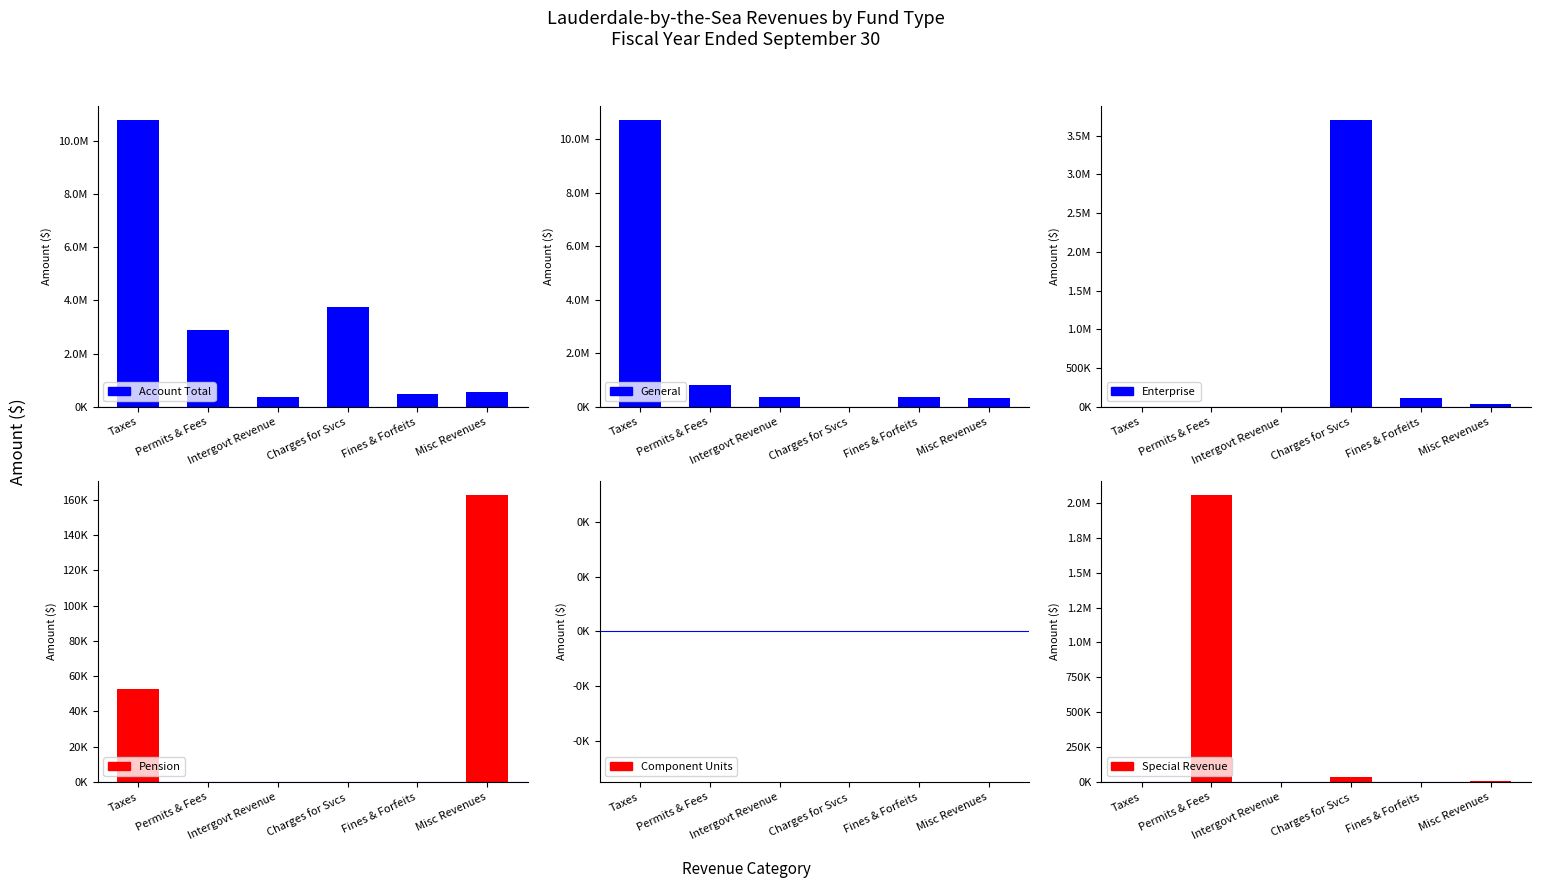

Reading left to right, list all the values displayed in this chart.

Account Total: Taxes=10772759	Permits & Fees=2886190	Intergovt Revenue=380214	Charges for Svcs=3744536	Fines & Forfeits=469836	Misc Revenues=539724
General: Taxes=10720007	Permits & Fees=830069	Intergovt Revenue=380214	Charges for Svcs=9028	Fines & Forfeits=357287	Misc Revenues=311083
Enterprise: Taxes=0	Permits & Fees=0	Intergovt Revenue=0	Charges for Svcs=3701555	Fines & Forfeits=111402	Misc Revenues=34214
Pension: Taxes=52752	Permits & Fees=0	Intergovt Revenue=0	Charges for Svcs=0	Fines & Forfeits=0	Misc Revenues=162623
Component Units: Taxes=0	Permits & Fees=0	Intergovt Revenue=0	Charges for Svcs=0	Fines & Forfeits=0	Misc Revenues=0
Special Revenue: Taxes=0	Permits & Fees=2056121	Intergovt Revenue=0	Charges for Svcs=33953	Fines & Forfeits=1147	Misc Revenues=9369